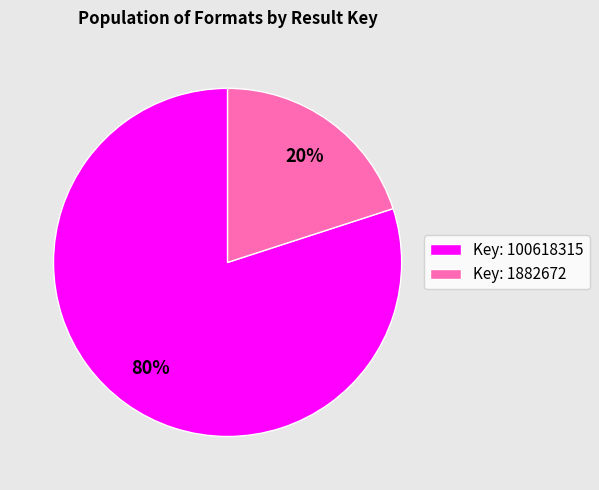

The Key: 1882672 slice represents 20% of the pie. True or false?

True